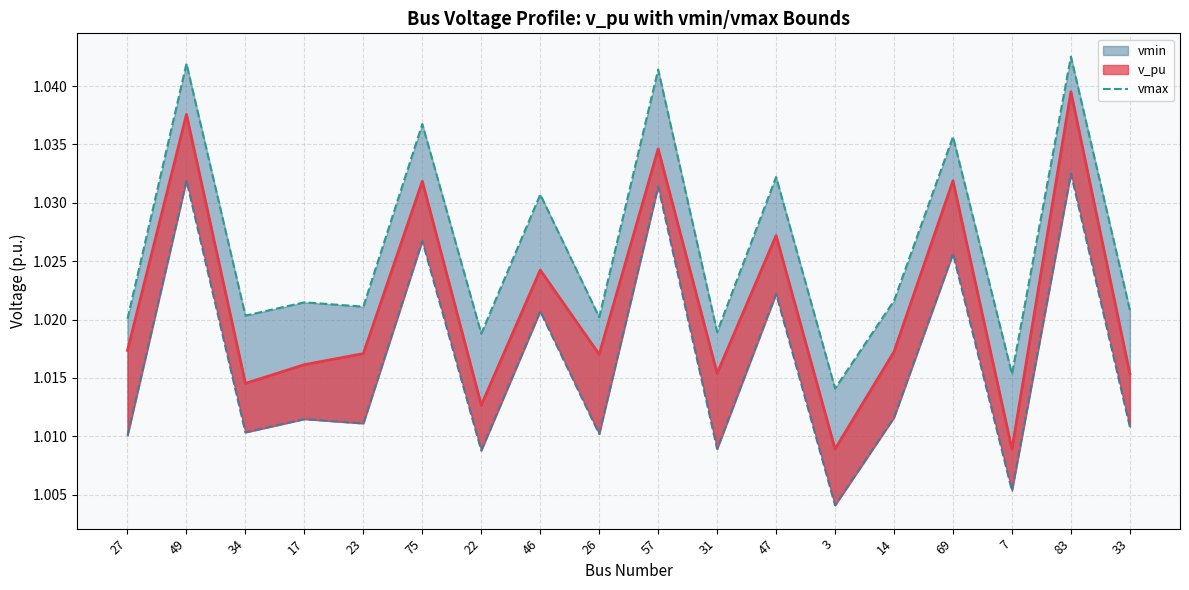

Which label corresponds to the smallest value in the chart?

3